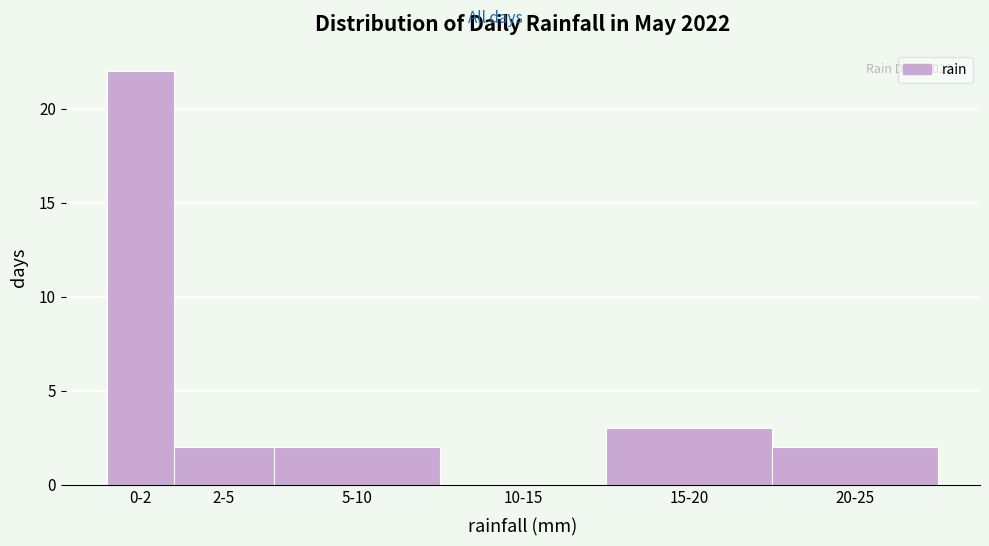

Reading left to right, list all the values displayed in this chart.

0-2=22	2-5=2	5-10=2	10-15=0	15-20=3	20-25=2